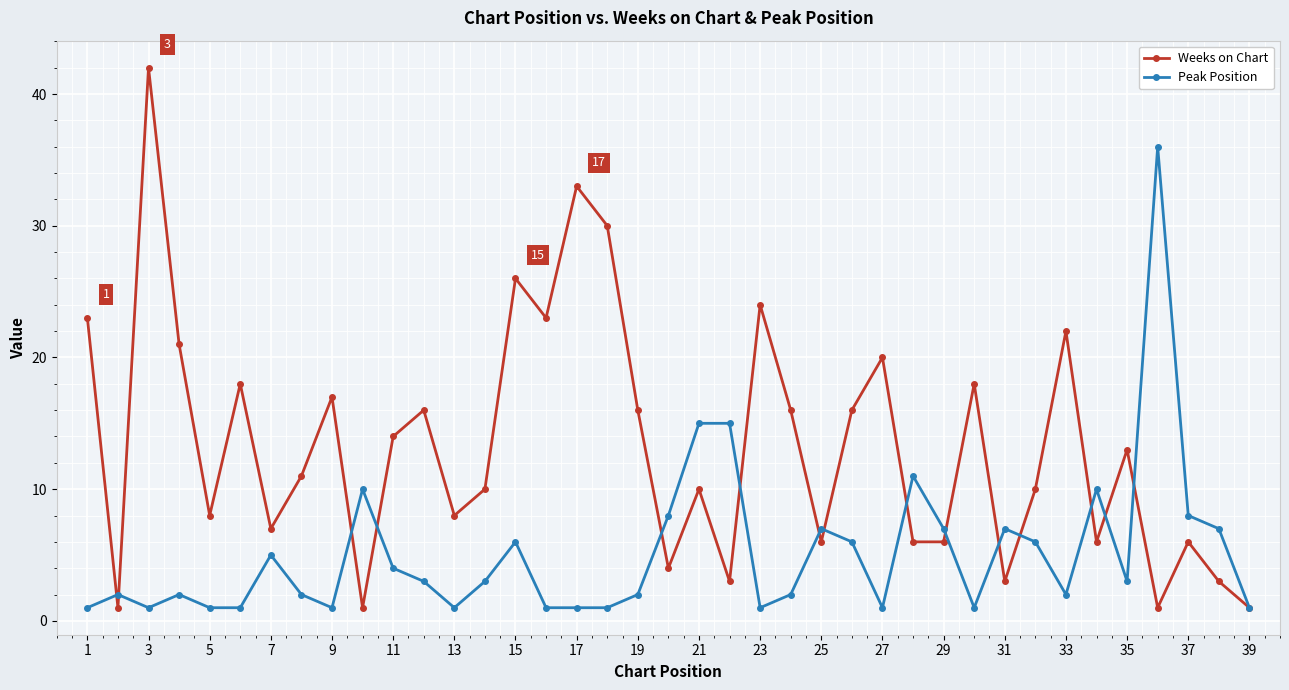

How many interior local peaks does the Weeks on Chart series have?

13